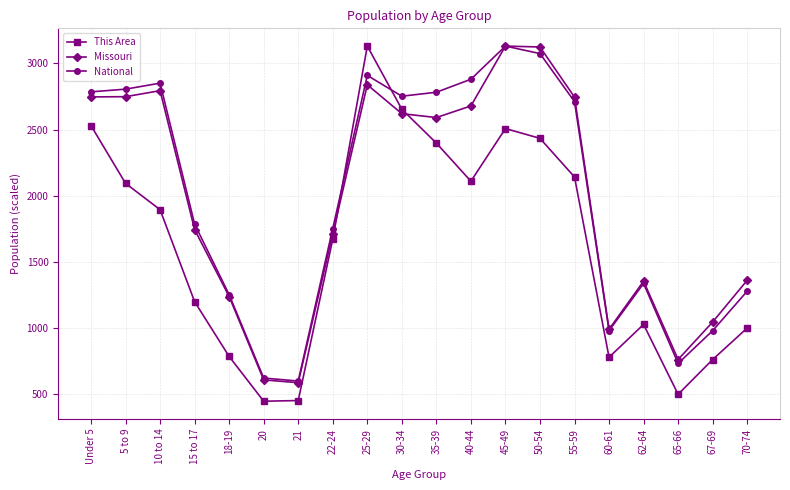

What is the lowest value of the Missouri series?

587.9